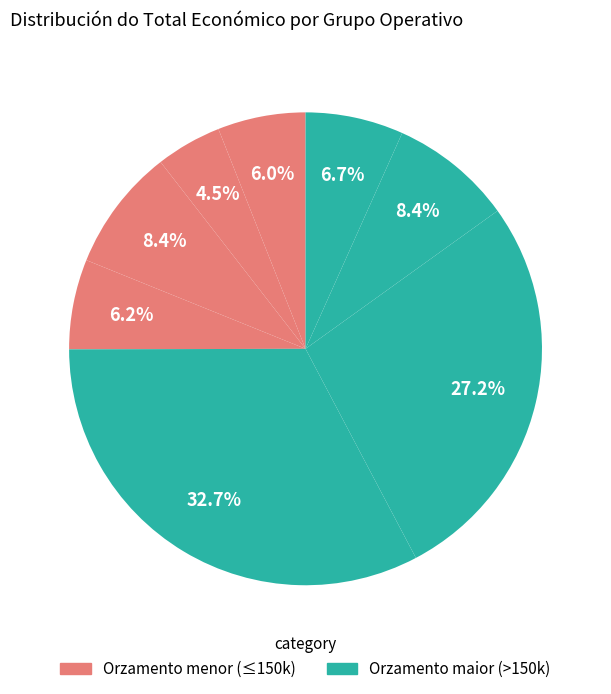

How many slices are in this pie chart?

8